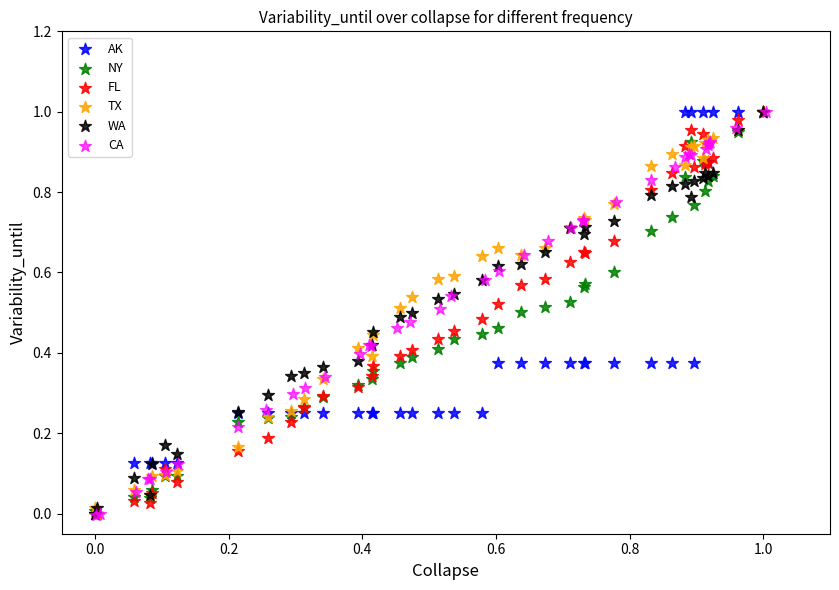

What are all the series names shown in the legend?

AK, NY, FL, TX, WA, CA